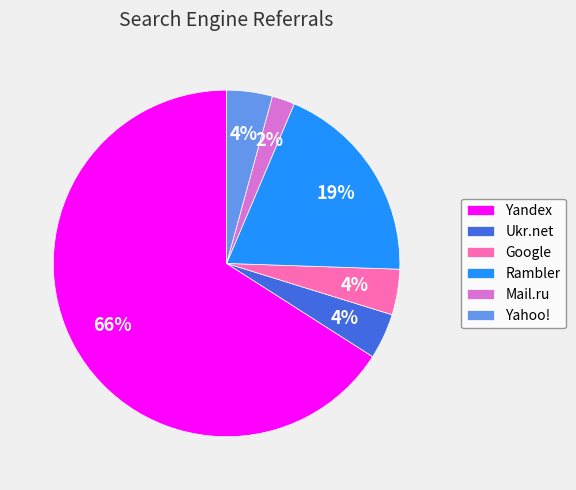

Approximately how many times larger is the value at Google compared to Yahoo!?

1.0